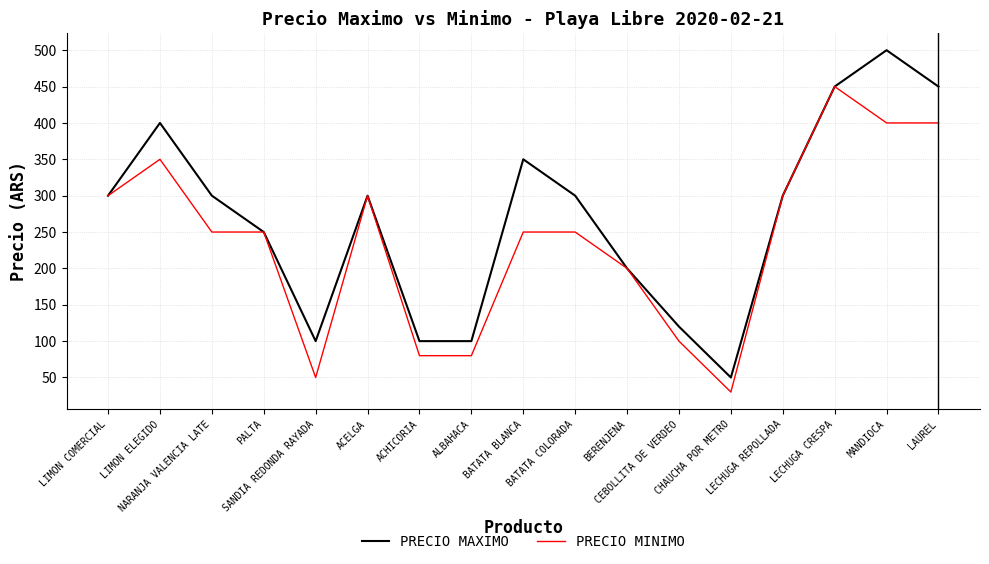

What is the minimum value shown in the chart?

30